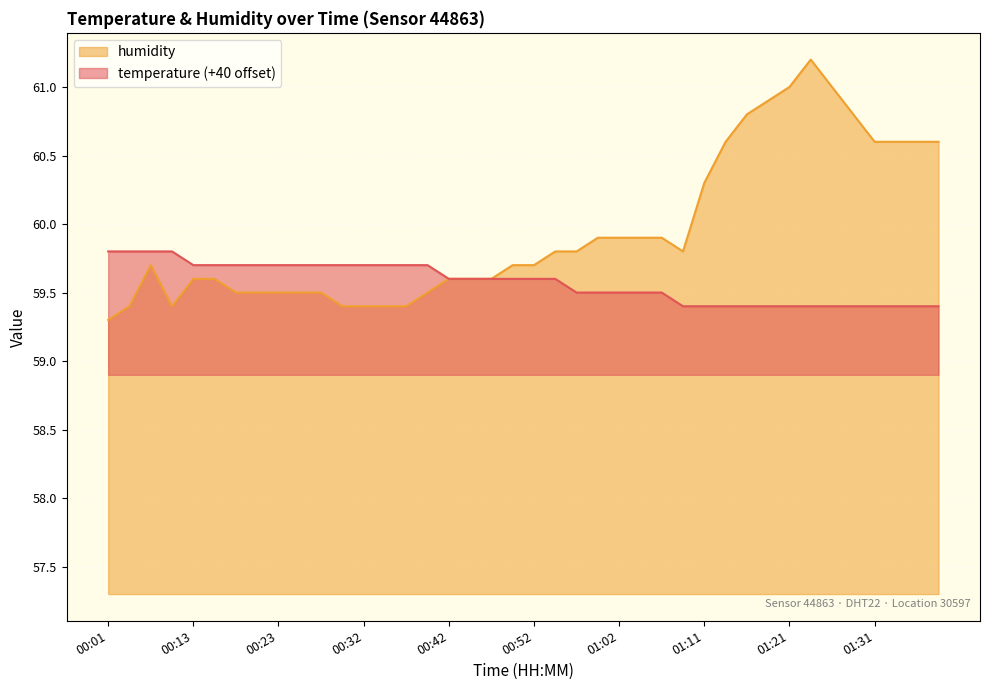

Reading left to right, list all the values displayed in this chart.

temperature: 59.8	59.8	59.8	59.8	59.7	59.7	59.7	59.7	59.7	59.7	59.7	59.7	59.7	59.7	59.7	59.7	59.6	59.6	59.6	59.6	59.6	59.6	59.5	59.5	59.5	59.5	59.5	59.4	59.4	59.4	59.4	59.4	59.4	59.4	59.4	59.4	59.4	59.4	59.4	59.4
humidity: 59.3	59.4	59.7	59.4	59.6	59.6	59.5	59.5	59.5	59.5	59.5	59.4	59.4	59.4	59.4	59.5	59.6	59.6	59.6	59.7	59.7	59.8	59.8	59.9	59.9	59.9	59.9	59.8	60.3	60.6	60.8	60.9	61.0	61.2	61.0	60.8	60.6	60.6	60.6	60.6